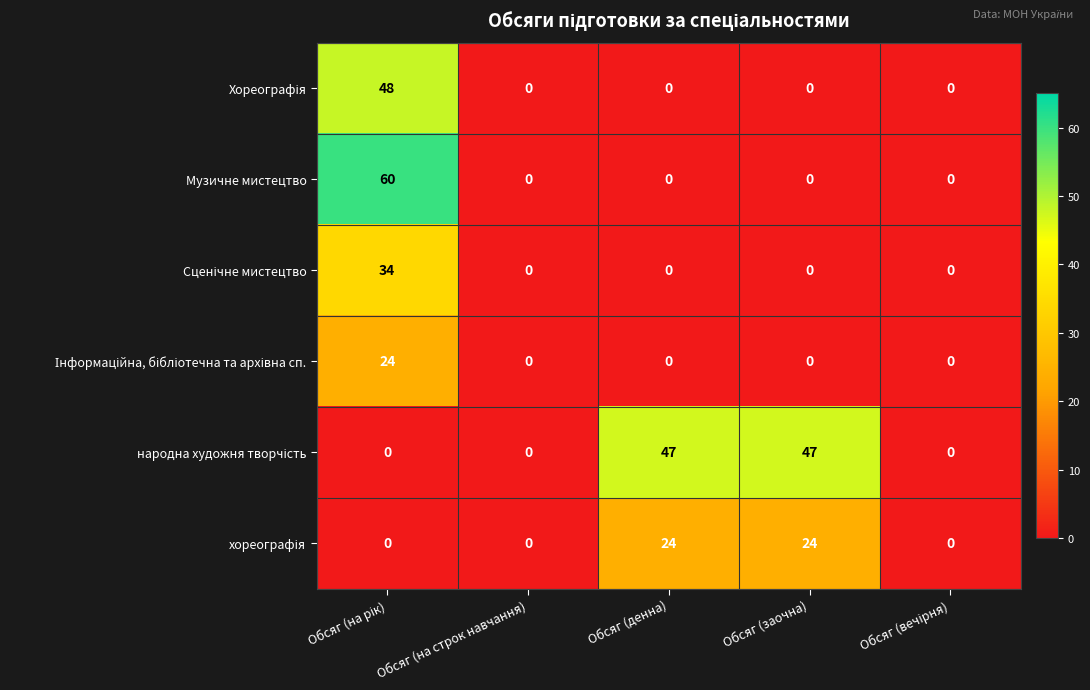

What is the difference between the highest and lowest values at Обсяг (денна)?

47